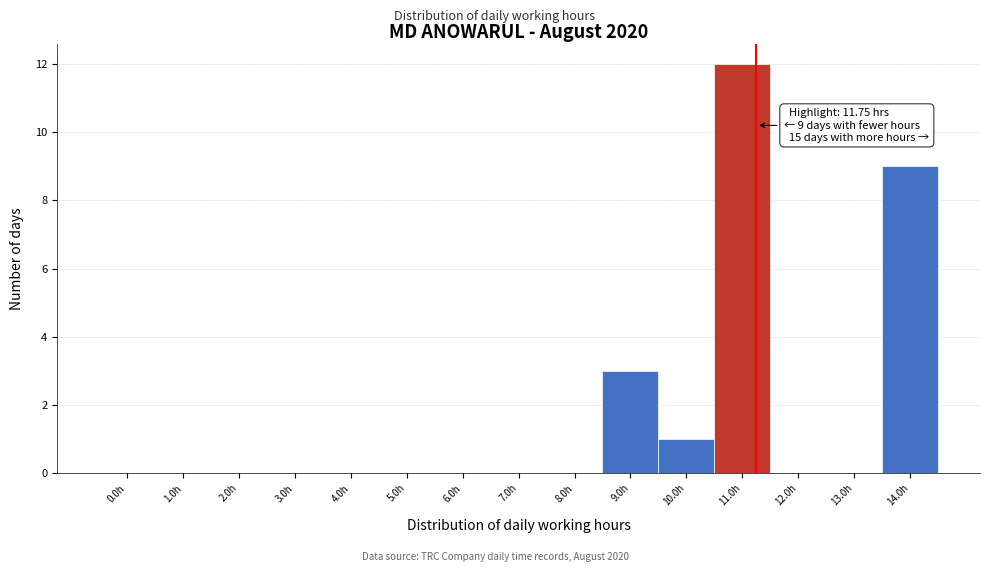

Reading left to right, extract all data points from this chart.

0.0h=0	1.0h=0	2.0h=0	3.0h=0	4.0h=0	5.0h=0	6.0h=0	7.0h=0	8.0h=0	9.0h=3	10.0h=1	11.0h=12	12.0h=0	13.0h=0	14.0h=9